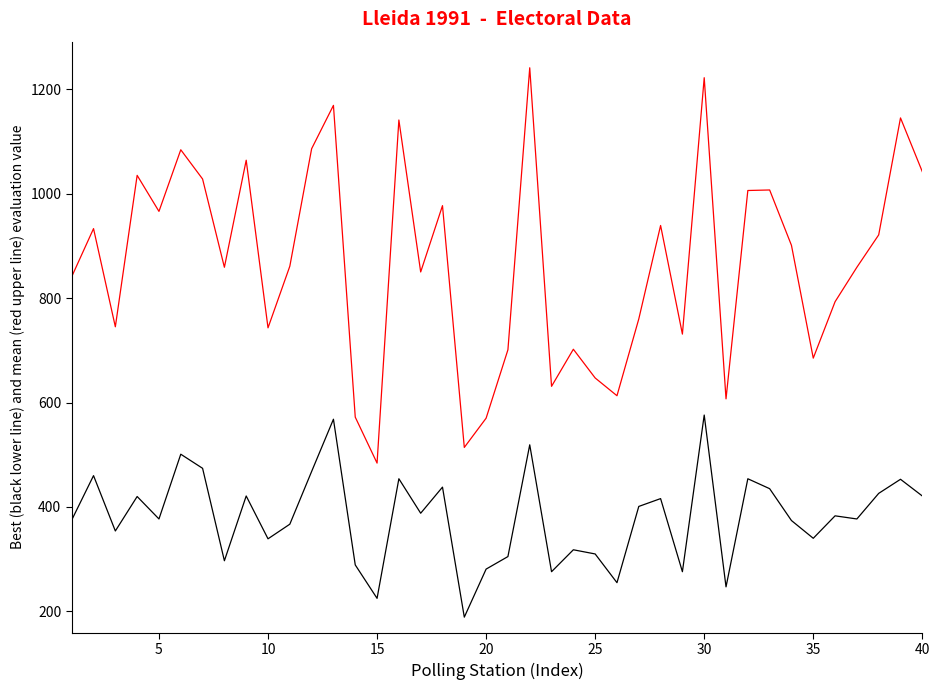

What is the smallest value displayed?

189